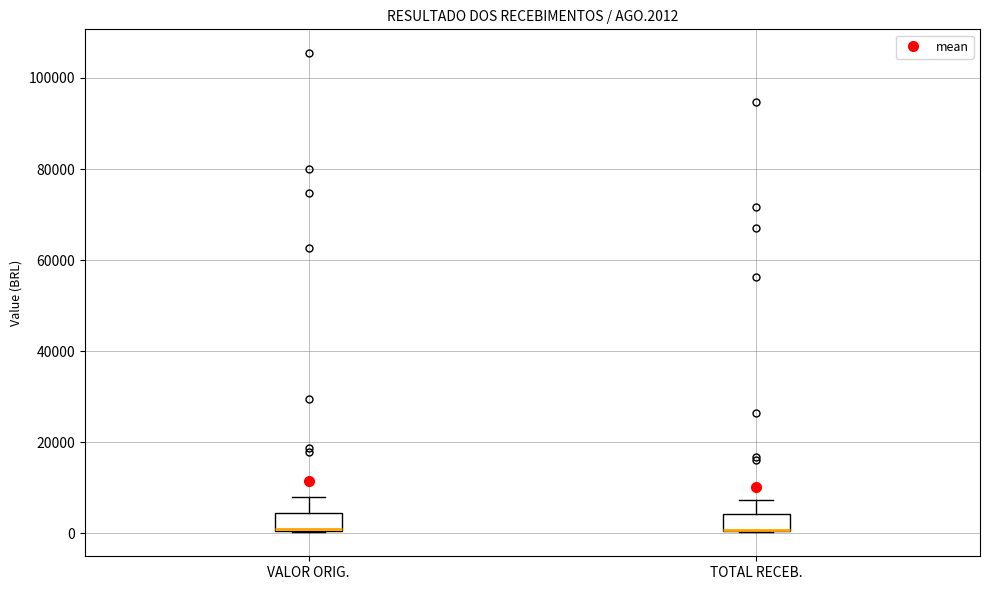

Where is the upper edge of the box for VALOR ORIG. on the y-axis? The values are not printed on the chart, so give them approximately, as read against the axis.

4000